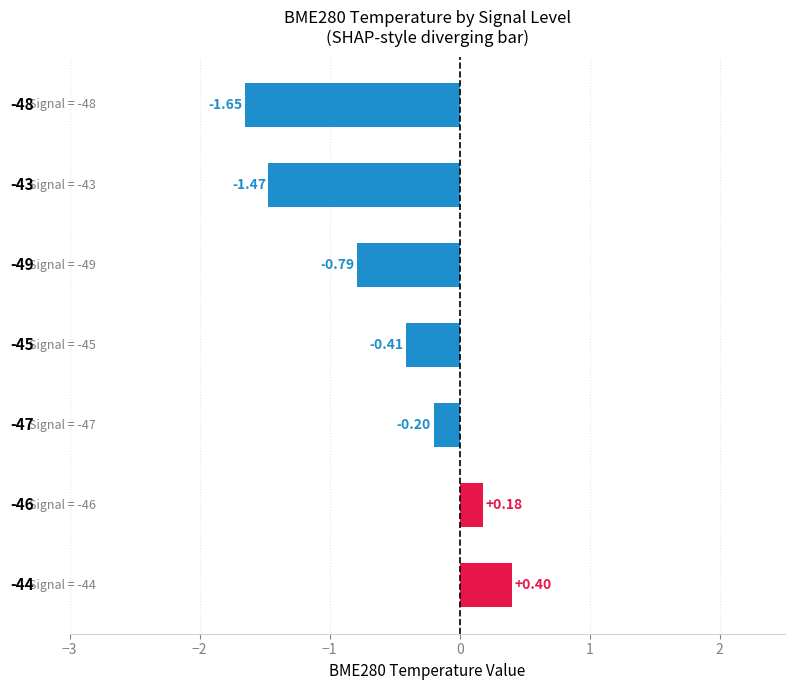

What is the greatest value displayed?

0.4